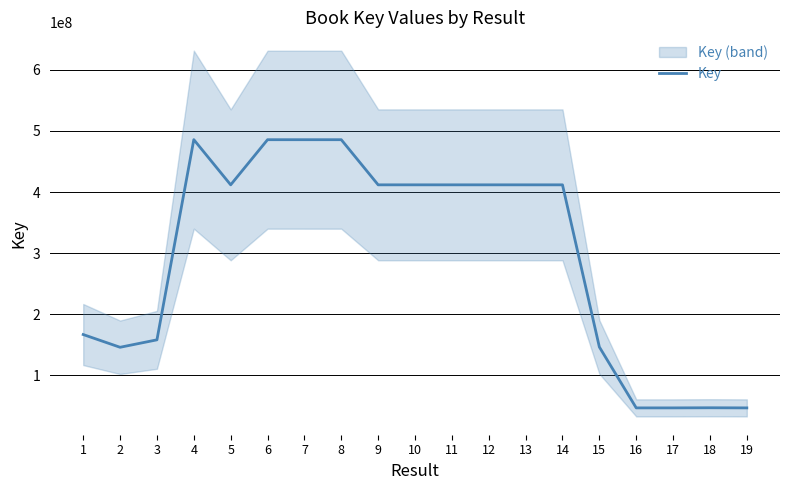

What is the change in value from 5 to 16?

-365236111